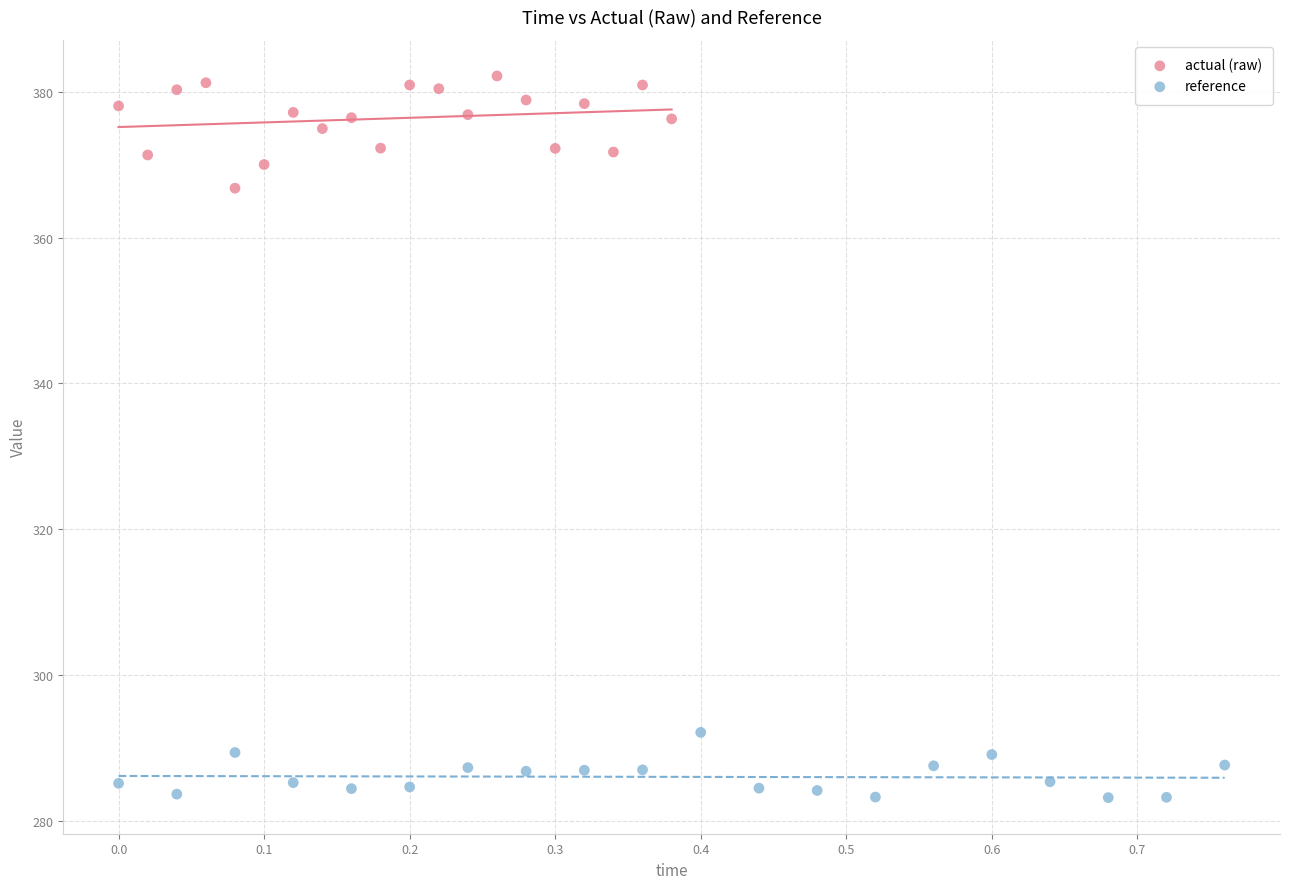

Which series reaches the maximum Y coordinate?

actual (raw)